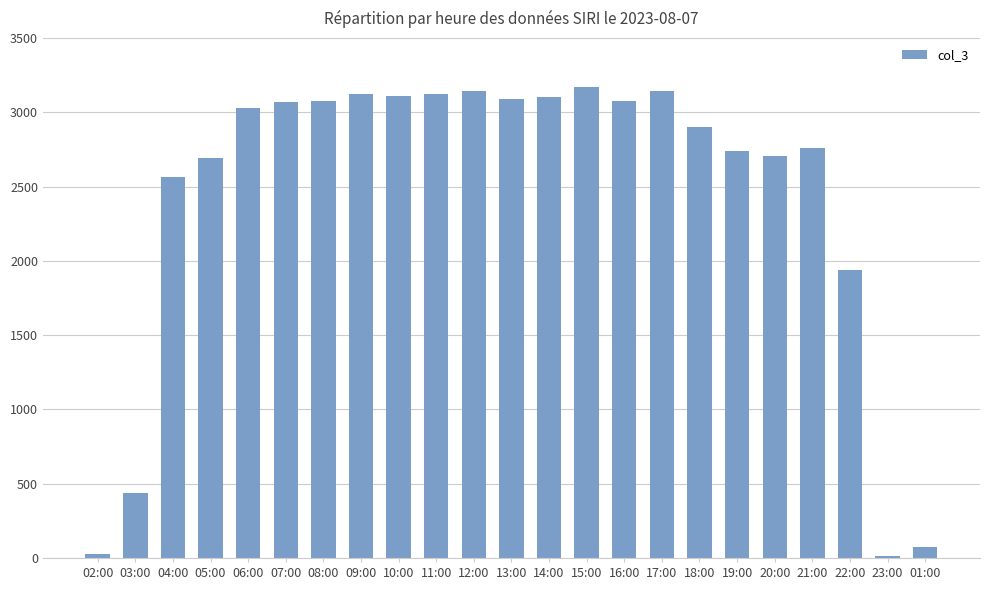

Read the value at 12:00.

3144